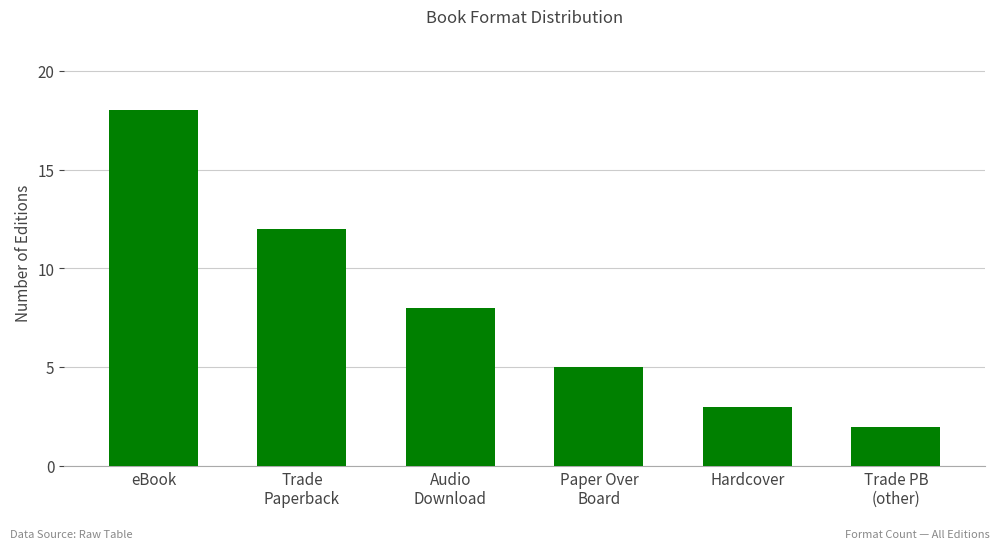

What is the value of the 6th bar from the left?

2